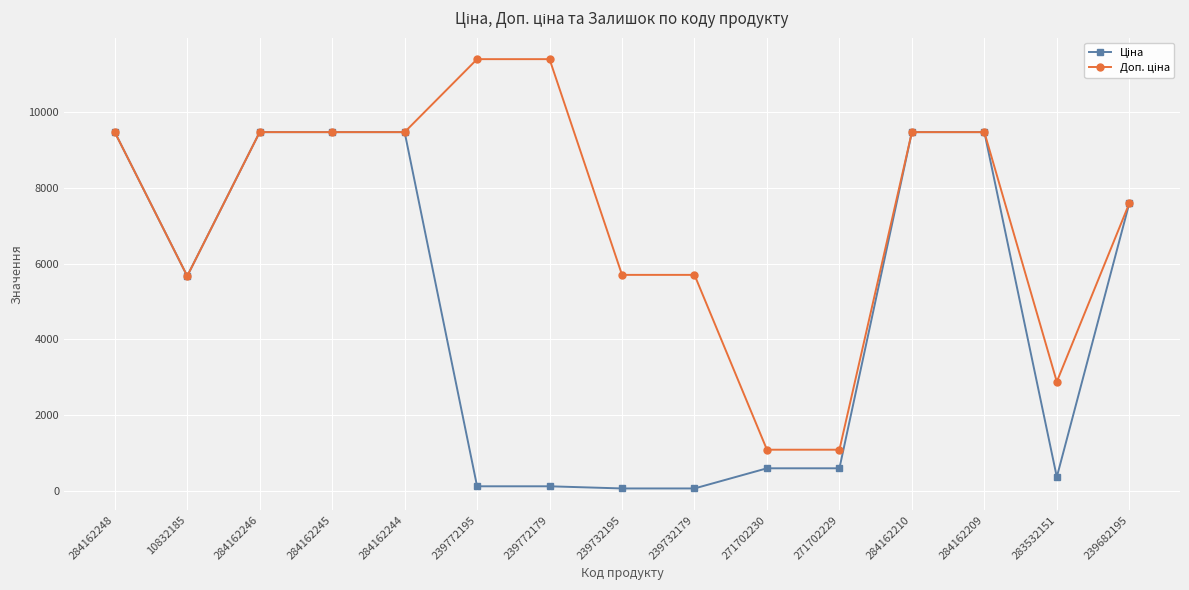

What is the label of the 5th point from the left?

284162244